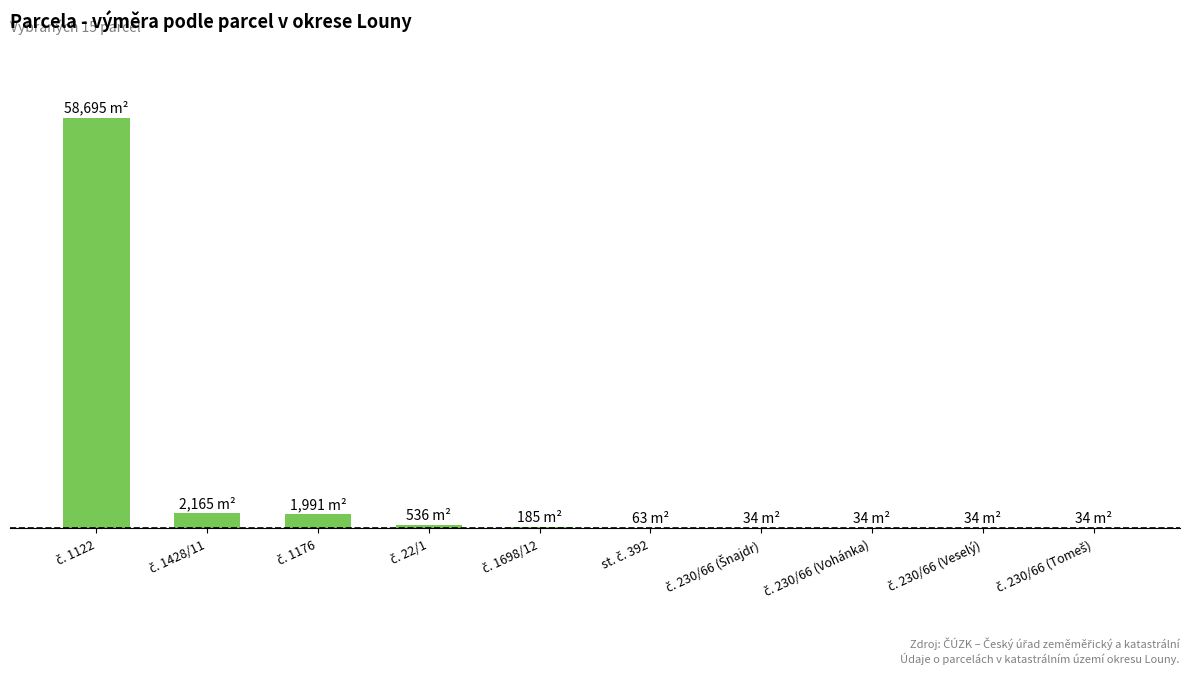

Which label corresponds to the smallest value in the chart?

č. 230/66 (Šnajdr)